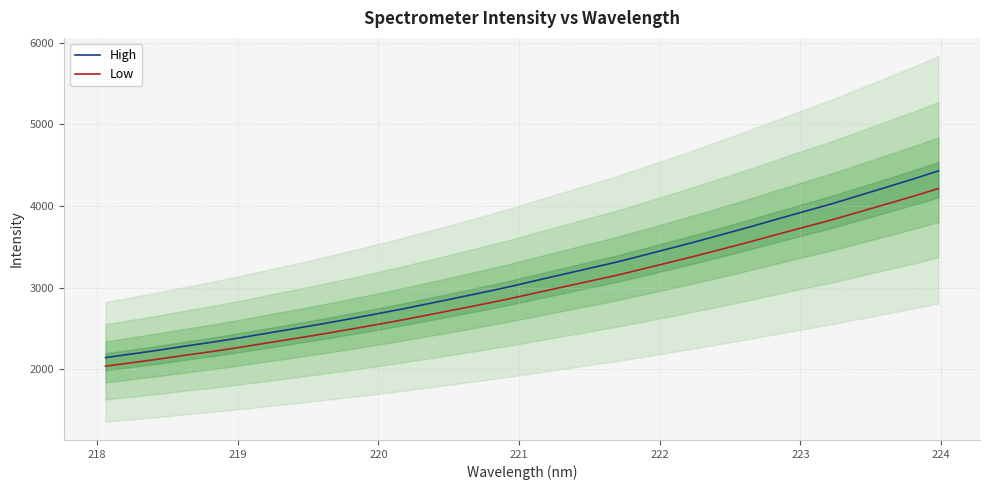

What is the sum of all Low values?

95352.9